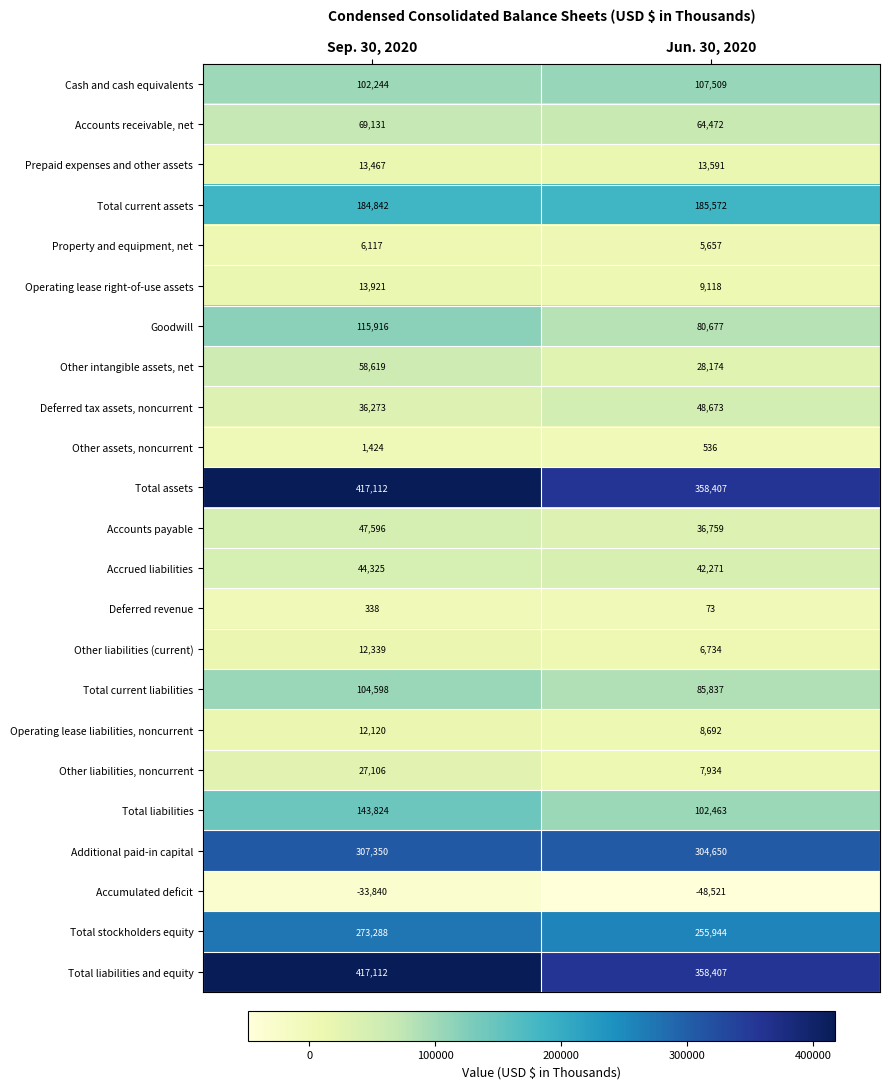

What is the difference between the highest and lowest values at Sep. 30, 2020?

450952